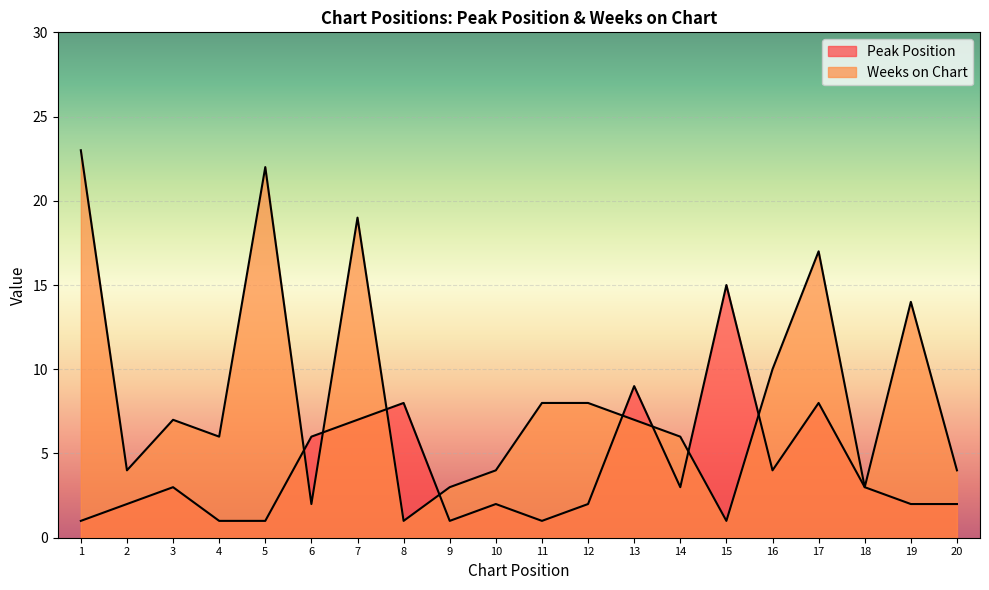

Reading left to right, extract all data points from this chart.

Peak Position: 1	2	3	1	1	6	7	8	1	2	1	2	9	3	15	4	8	3	2	2
Weeks on Chart: 23	4	7	6	22	2	19	1	3	4	8	8	7	6	1	10	17	3	14	4